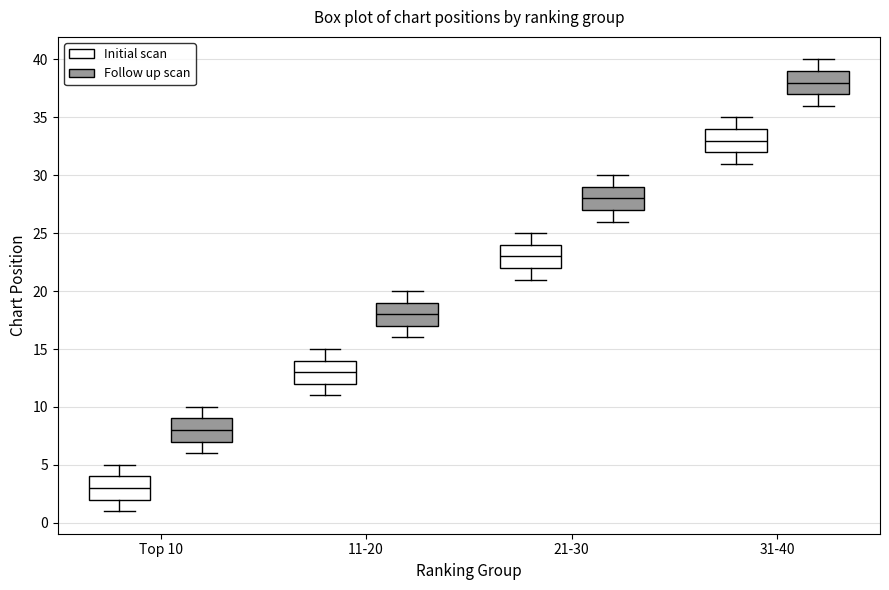

Reading left to right, transcribe this box plot: for each box, give where its median line is, the range the box spans, and where its two whiskers end, as read against the y-axis. The values are not printed on the chart, so give them approximately, as read against the axis.

Top 10 (Initial scan): median 3, box 2 to 4, whiskers 1 to 5
Top 10 (Follow up scan): median 8, box 7 to 9, whiskers 6 to 10
11-20 (Initial scan): median 13, box 12 to 14, whiskers 11 to 15
11-20 (Follow up scan): median 18, box 17 to 19, whiskers 16 to 20
21-30 (Initial scan): median 23, box 22 to 24, whiskers 21 to 25
21-30 (Follow up scan): median 28, box 27 to 29, whiskers 26 to 30
31-40 (Initial scan): median 33, box 32 to 34, whiskers 31 to 35
31-40 (Follow up scan): median 38, box 37 to 39, whiskers 36 to 40